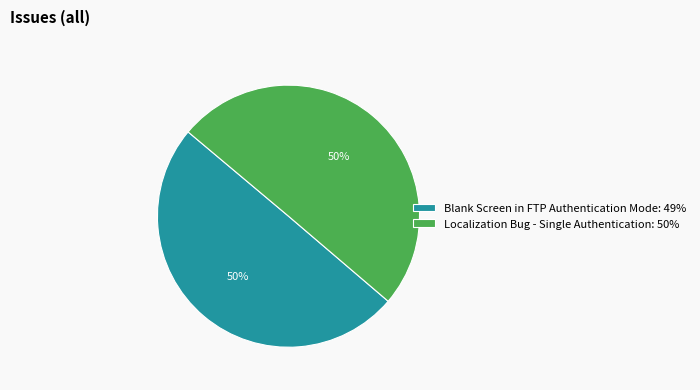

What is the ratio of the value at Localization Bug - Single Authentication: 50% to the value at Blank Screen in FTP Authentication Mode: 49%?

1.0